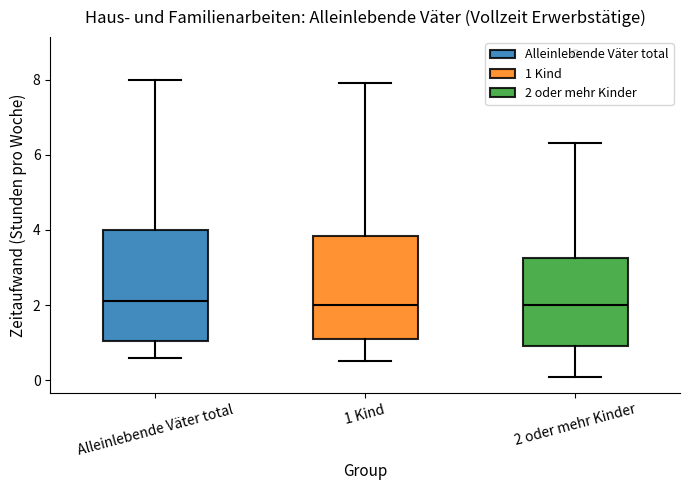

Comparing the boxes themselves (not the whiskers), which one is the tallest?

Alleinlebende Väter total